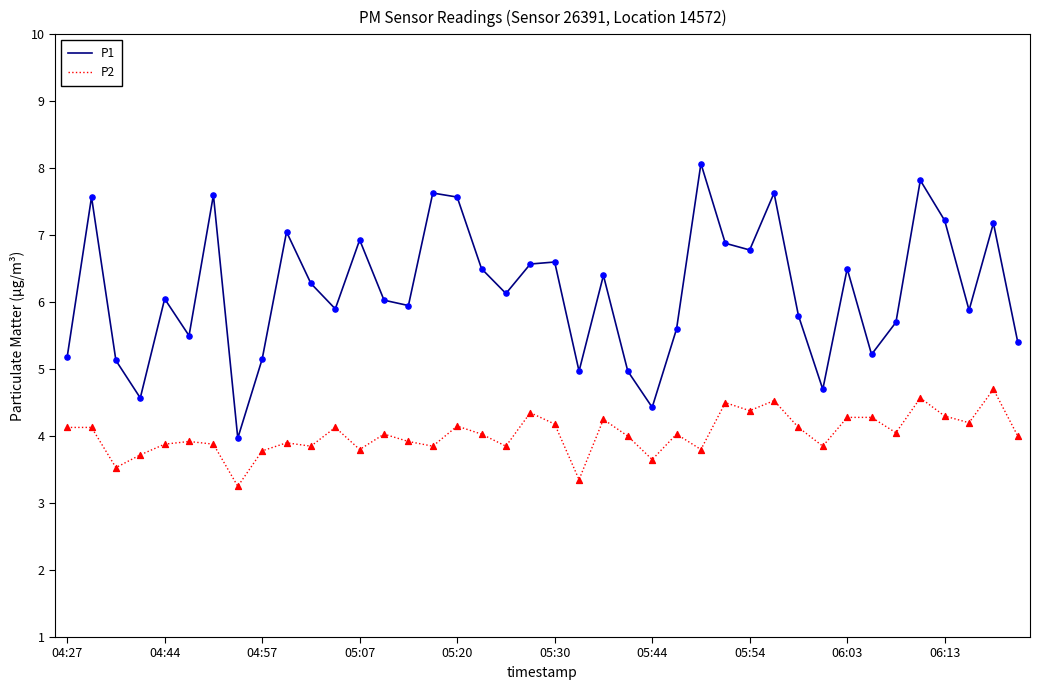

Which series has the widest spread of values?

P1